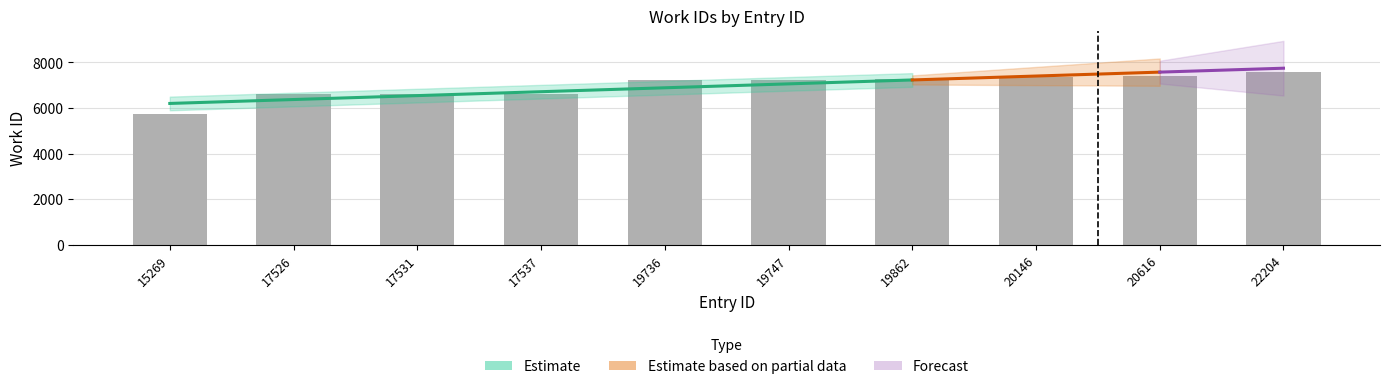

The value at 20616 is 12542. True or false?

False